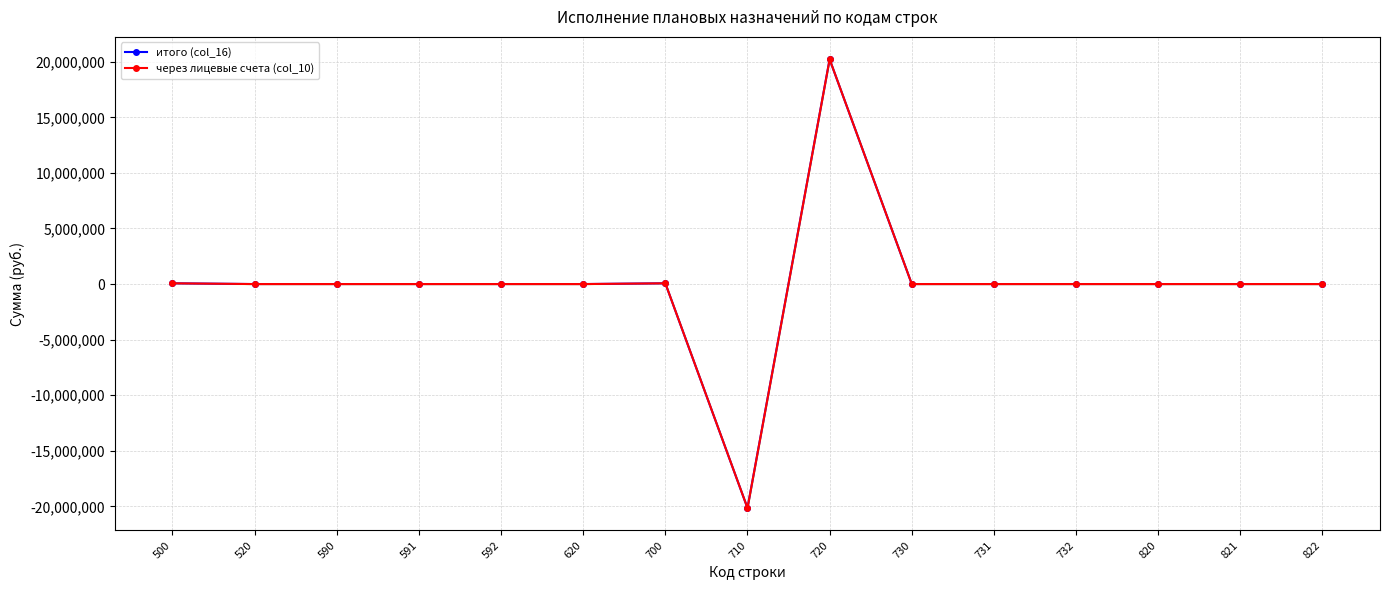

Which has a higher value, 592 or 700?

700